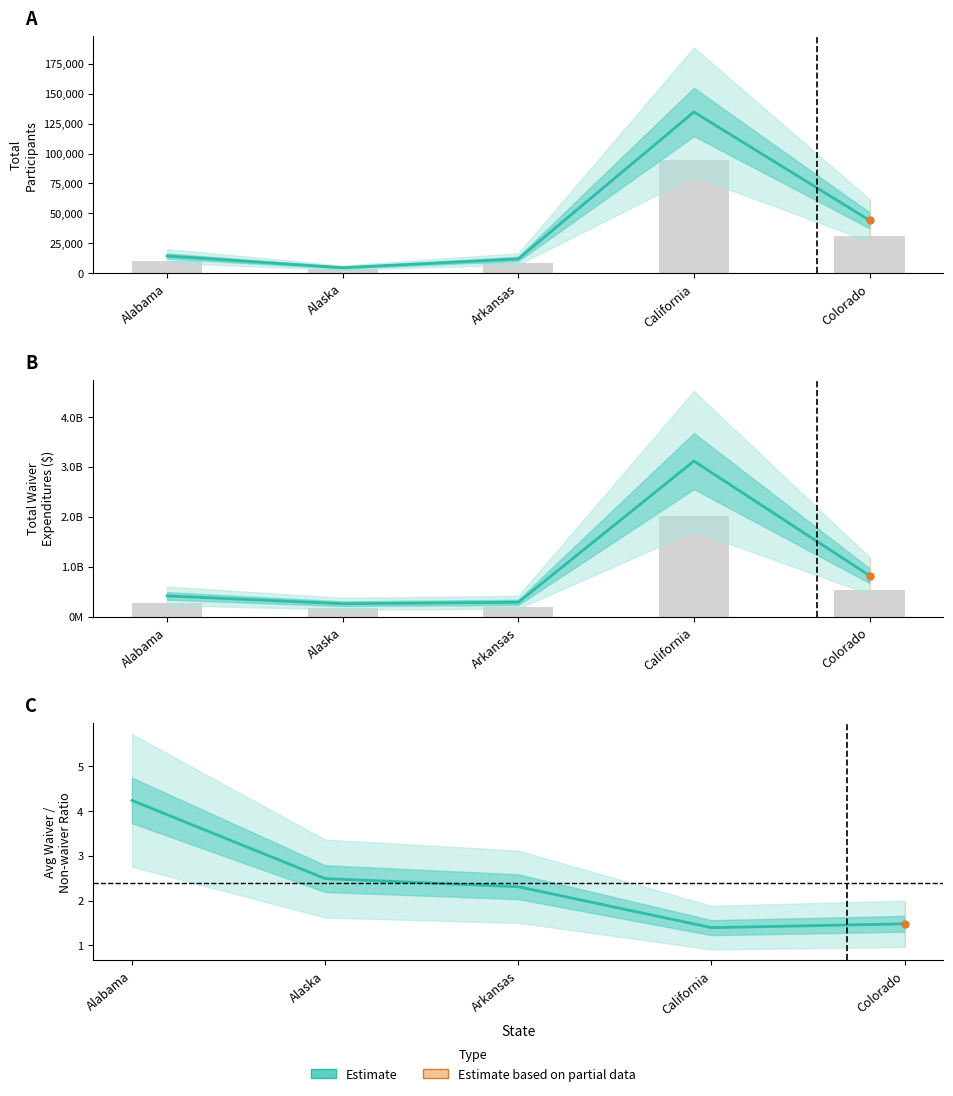

The value at Colorado is 0.8. True or false?

False